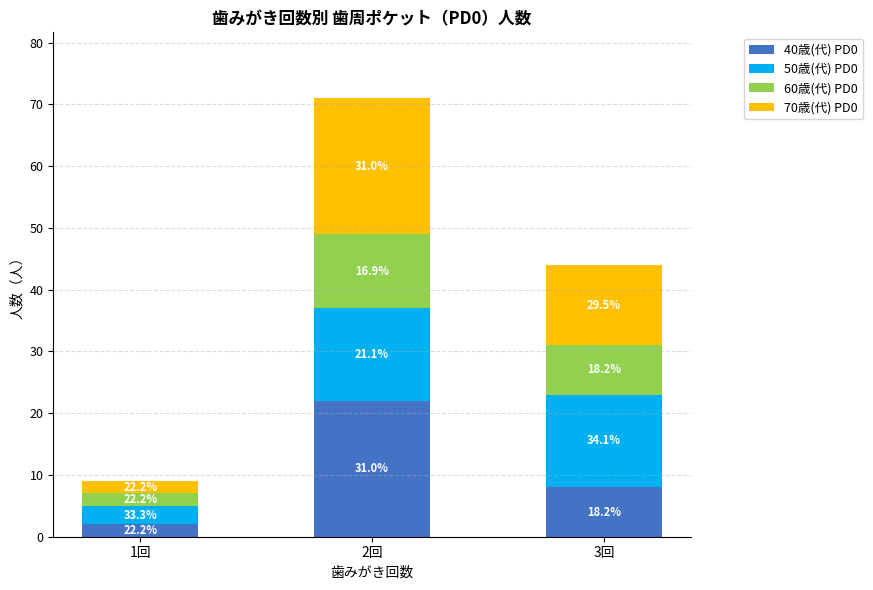

How many bars are there in total?

3